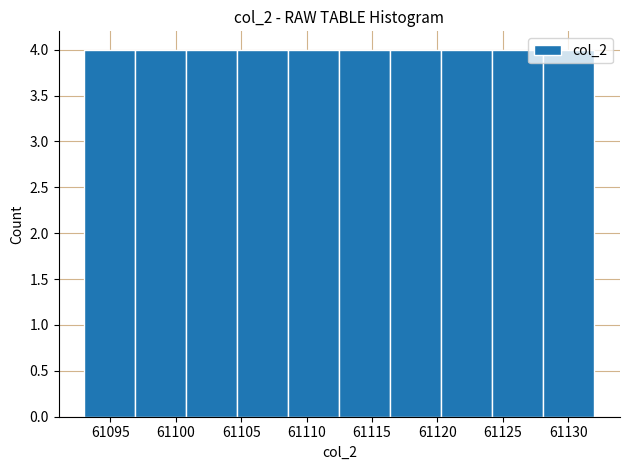

Reading left to right, transcribe this chart: for each bar, give the range it covers on the x-axis and its height. Neither the bar edges nor the heights are printed on the chart, so give them approximately, as read against the axes.

61093.0 to 61096.9: 4
61096.9 to 61100.8: 4
61100.8 to 61104.7: 4
61104.7 to 61108.6: 4
61108.6 to 61112.5: 4
61112.5 to 61116.4: 4
61116.4 to 61120.3: 4
61120.3 to 61124.2: 4
61124.2 to 61128.1: 4
61128.1 to 61132.0: 4